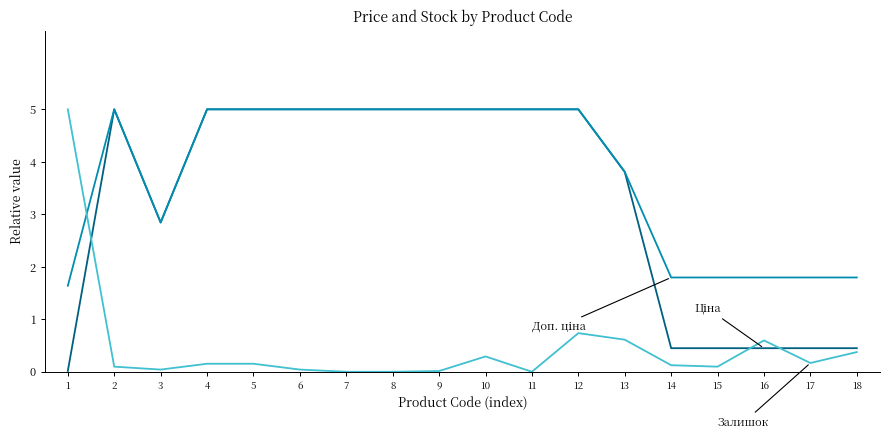

At which category is the sum across all series the highest?

12